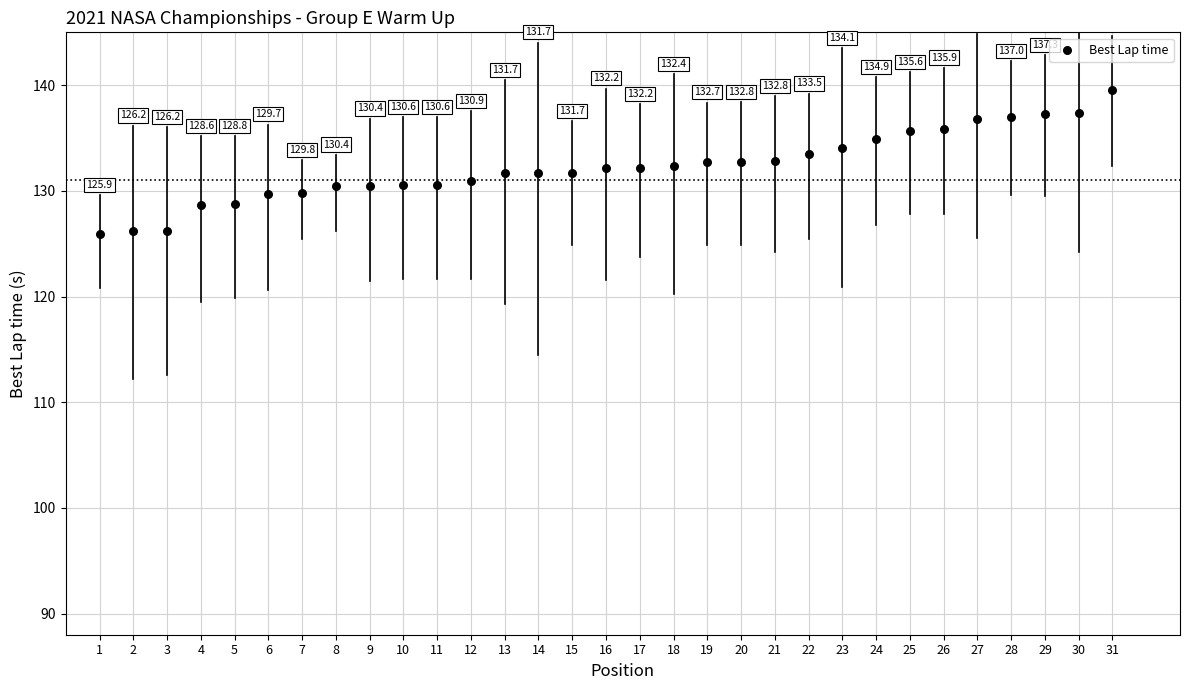

What Y value in the scatter plot is closest to 132?

132.2